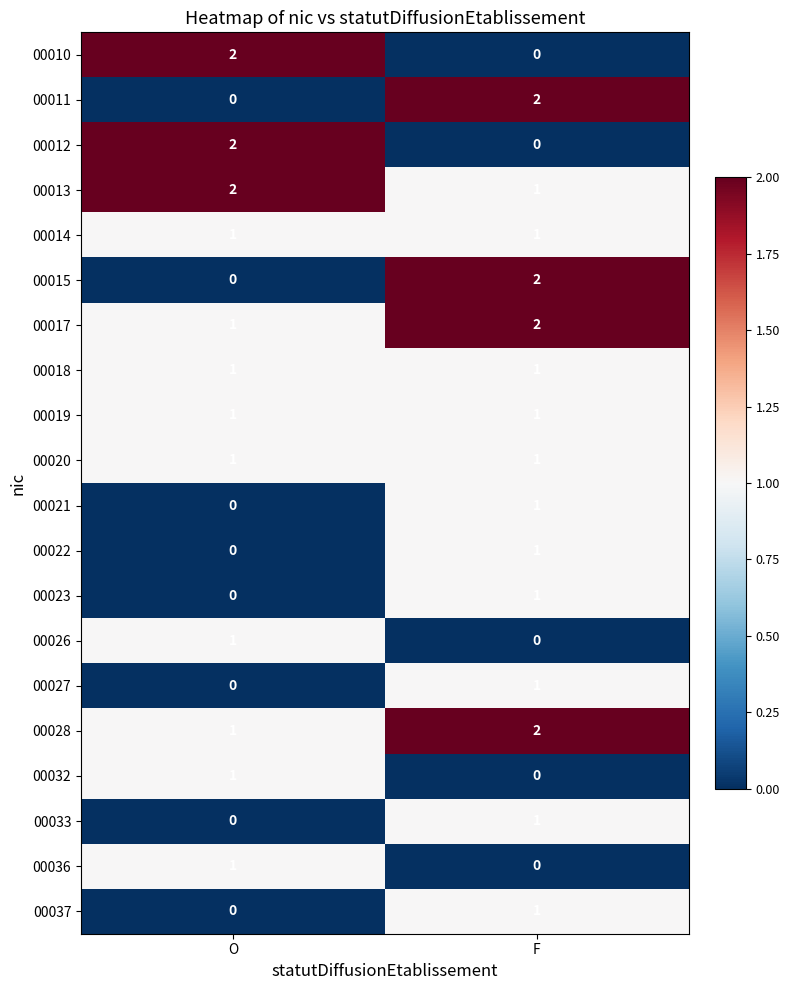

How many distinct data groups are displayed?

20